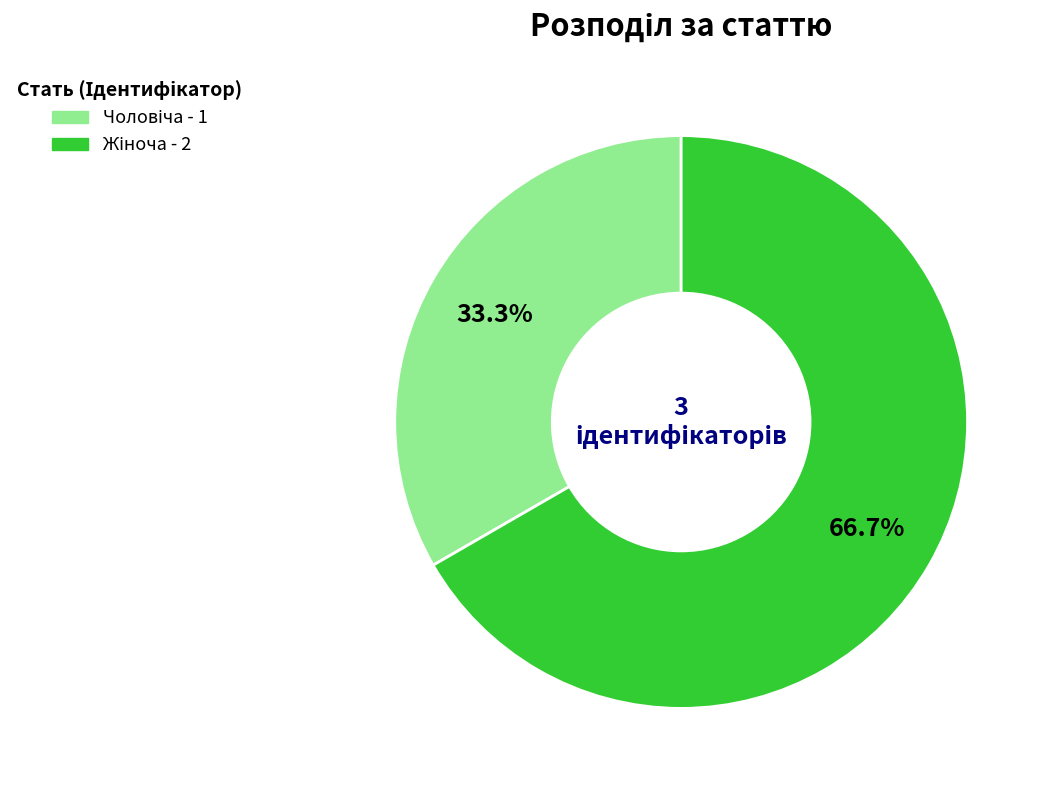

Is there a majority slice in this chart?

Yes